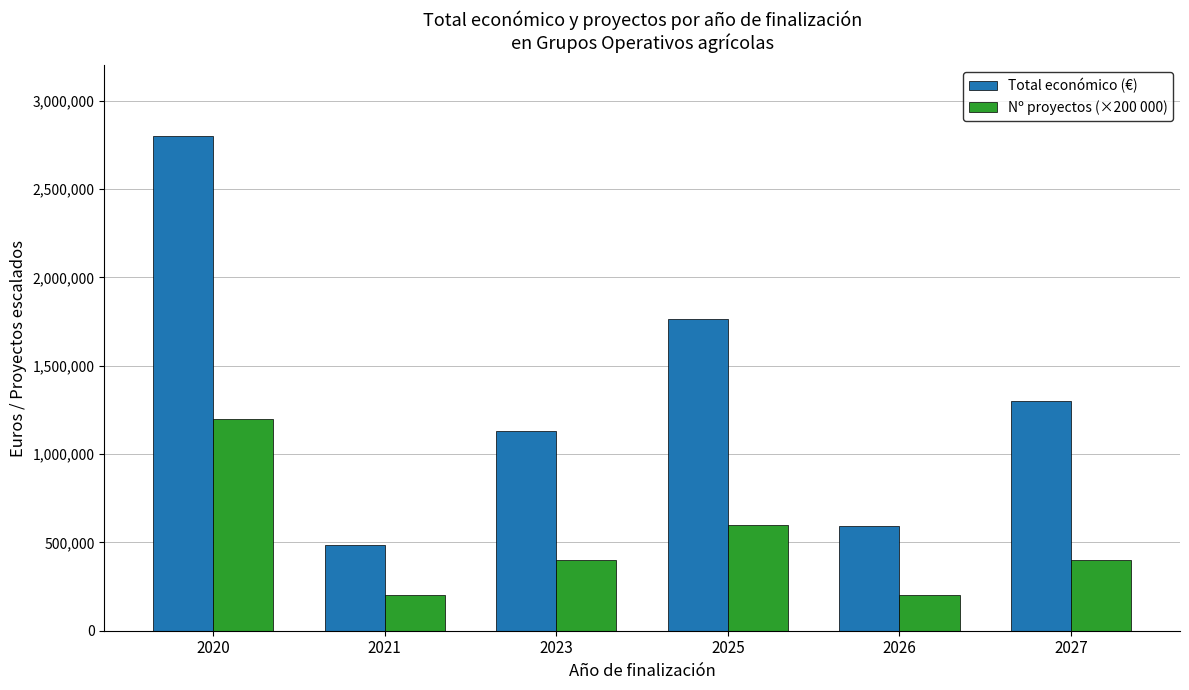

Read the Nº proyectos (×200 000) value at 2023.

400000